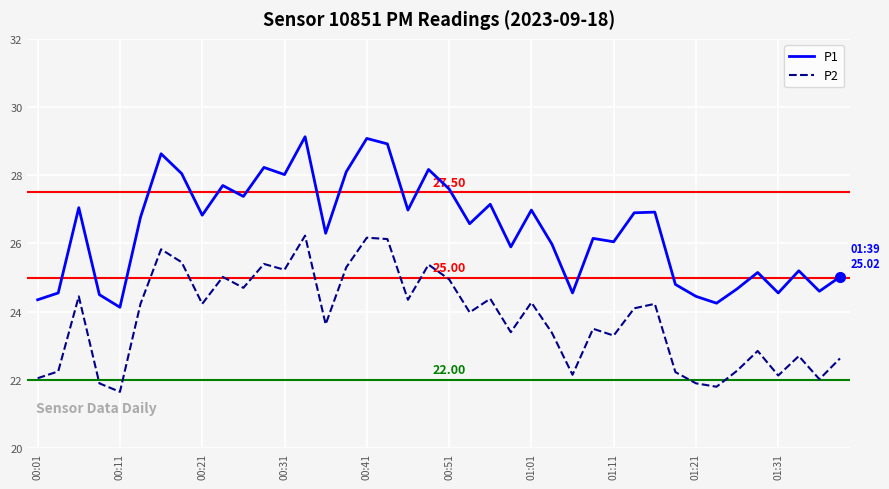

Which series has the largest total across all categories?

P1